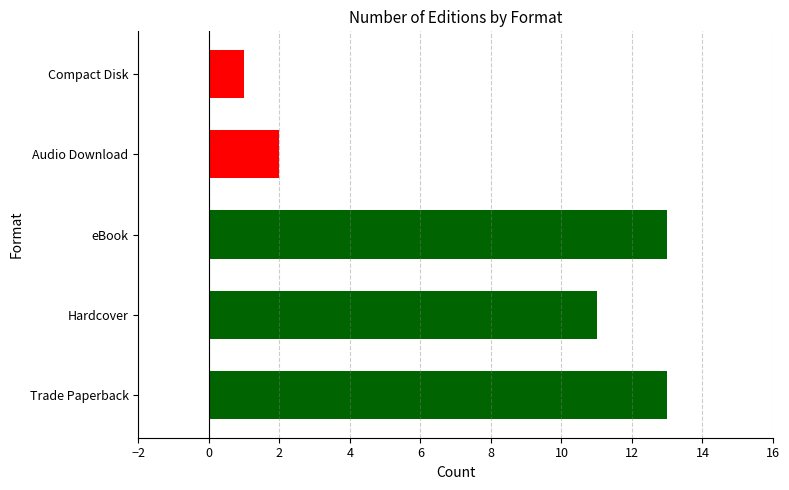

What is the sum of the values at Audio Download and eBook?

15